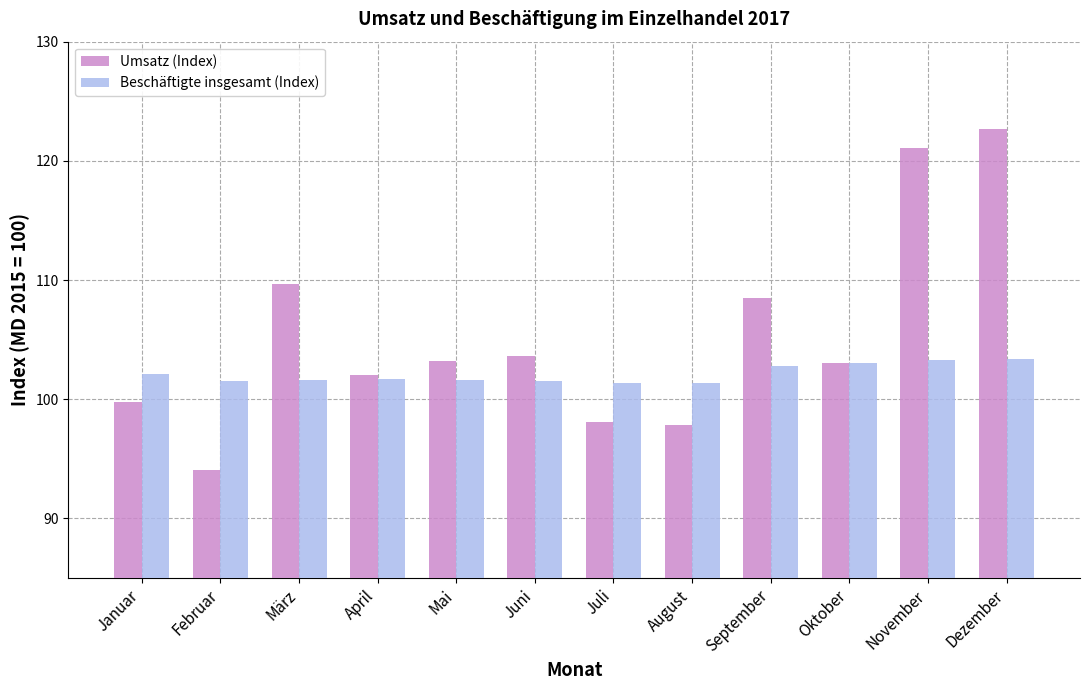

What is the approximate value of Umsatz (Index) at September?

108.5